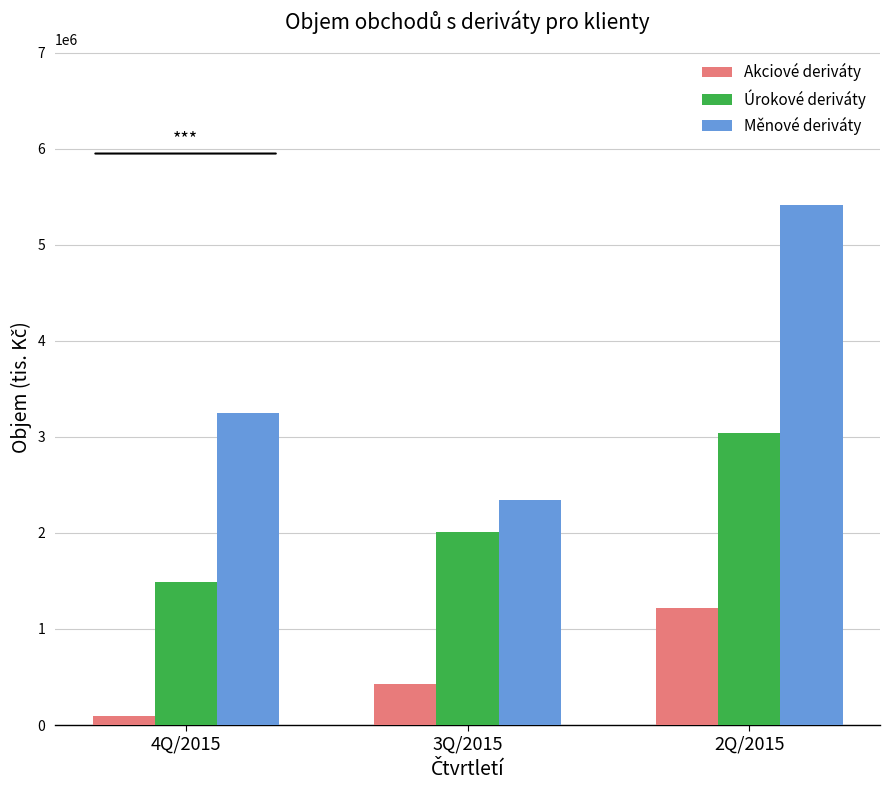

What is the difference between the highest and lowest values at 2Q/2015?

4192347